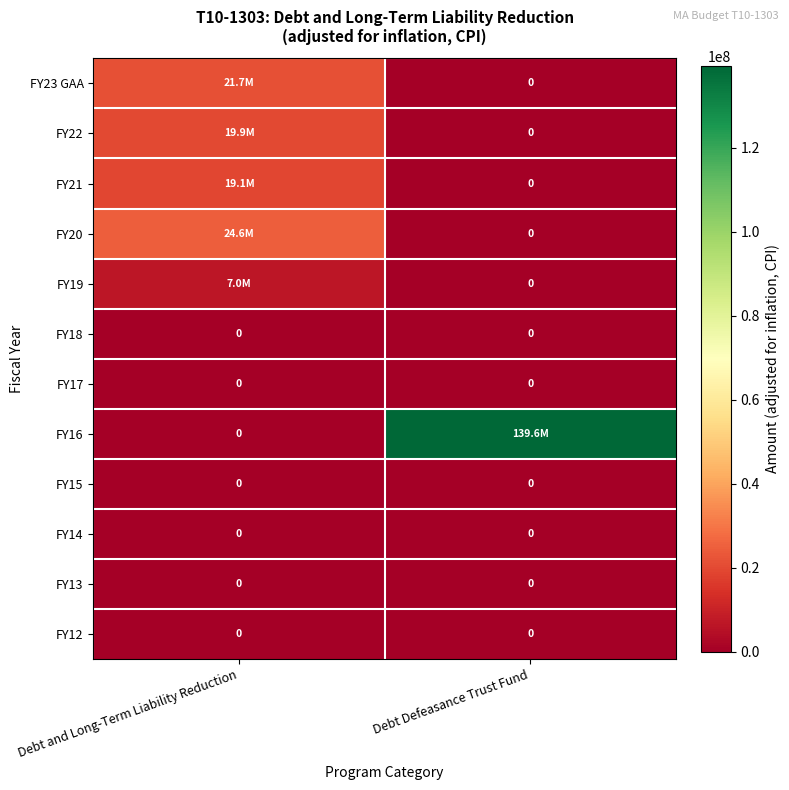

The value of FY17 at Debt Defeasance Trust Fund is 0. True or false?

True